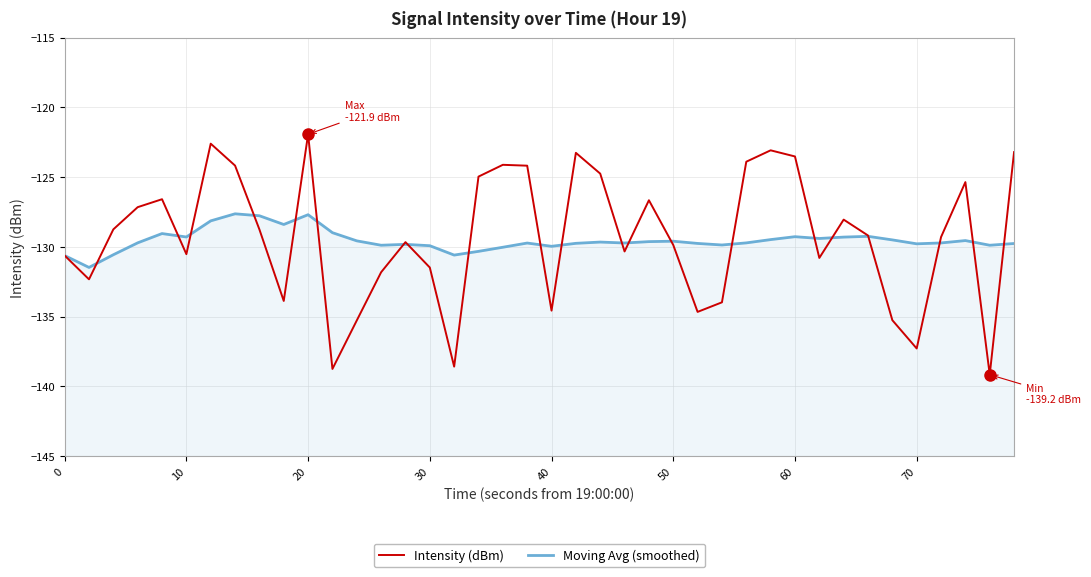

At how many categories does at least one series exceed -129?

21